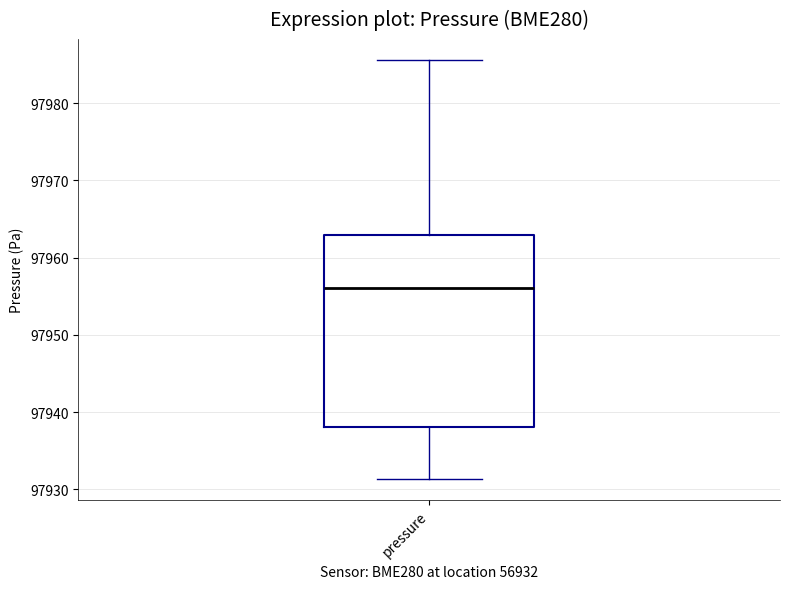

Transcribe this box plot: give where the median line is, the range the box spans, and where the two whiskers end, as read against the y-axis. The values are not printed on the chart, so give them approximately, as read against the axis.

median 97956, box 97938 to 97963, whiskers 97931 to 97986